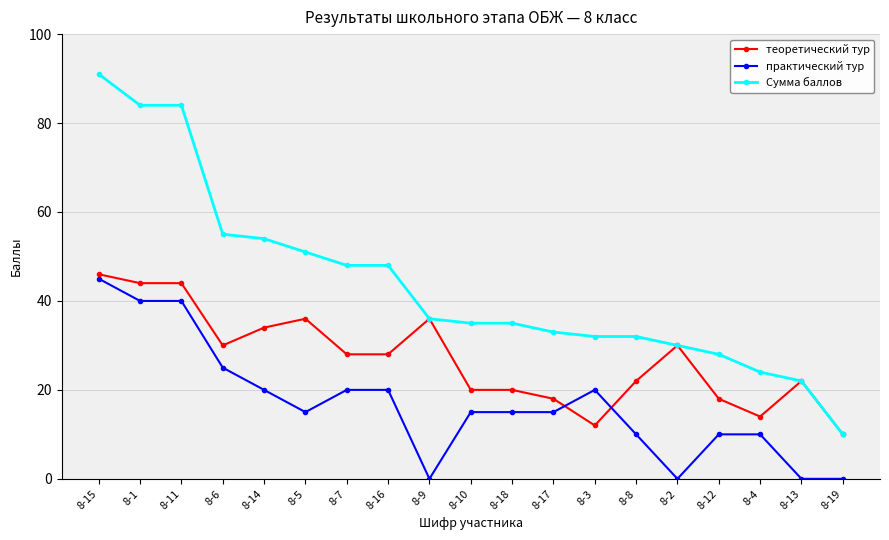

What is the sum of all практический тур values?

320